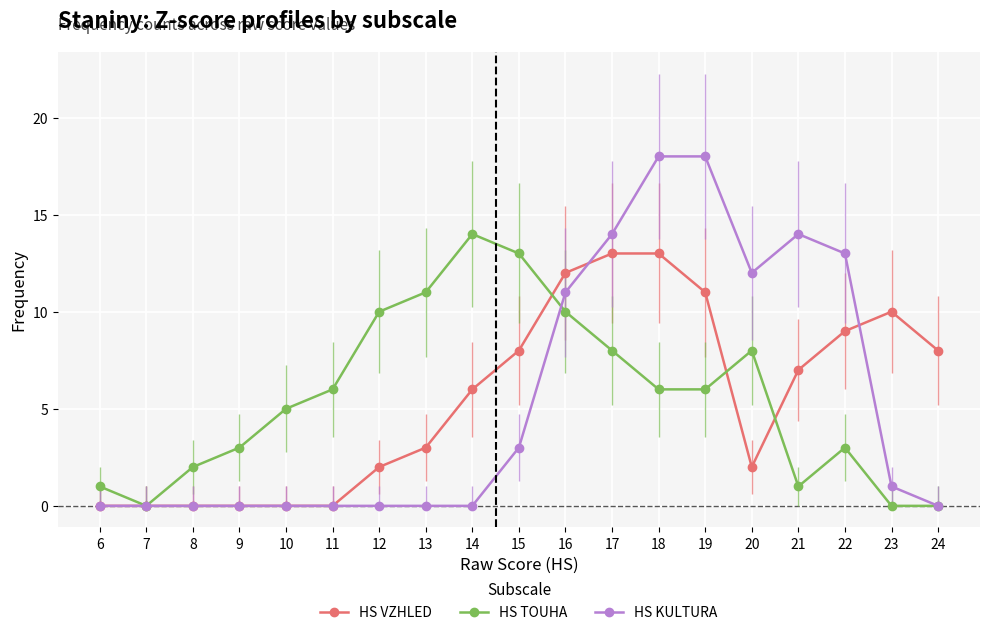

How many lines are shown in the chart?

3